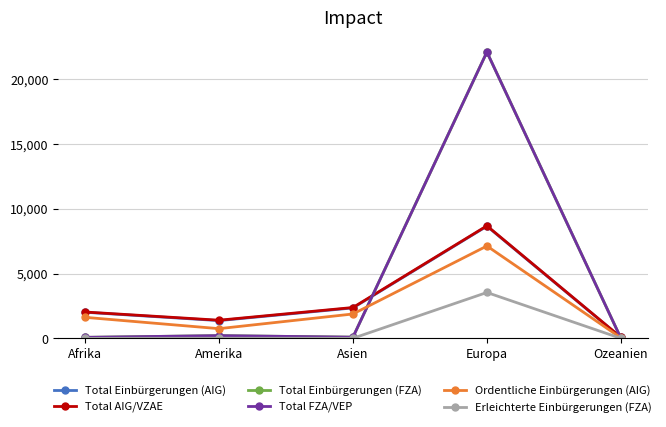

Reading left to right, extract all data points from this chart.

Total Einbürgerungen (AIG): Afrika=2018	Amerika=1372	Asien=2353	Europa=8665	Ozeanien=69
Total AIG/VZAE: Afrika=2036	Amerika=1402	Asien=2383	Europa=8691	Ozeanien=85
Total Einbürgerungen (FZA): Afrika=79	Amerika=212	Asien=93	Europa=22110	Ozeanien=16
Total FZA/VEP: Afrika=79	Amerika=212	Asien=93	Europa=22110	Ozeanien=16
Ordentliche Einbürgerungen (AIG): Afrika=1625	Amerika=750	Asien=1884	Europa=7134	Ozeanien=39
Erleichterte Einbürgerungen (FZA): Afrika=2	Amerika=13	Asien=6	Europa=3544	Ozeanien=2